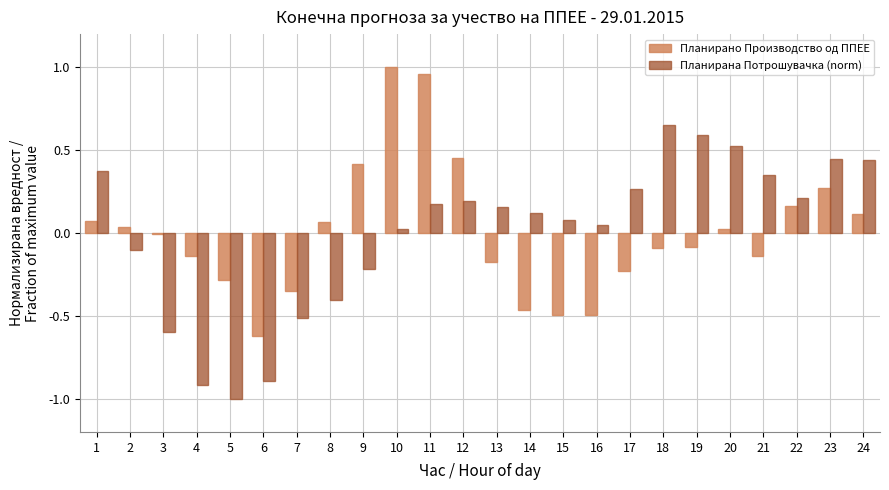

How many values in the Планирана Потрошувачка (norm) series are below 0?

8